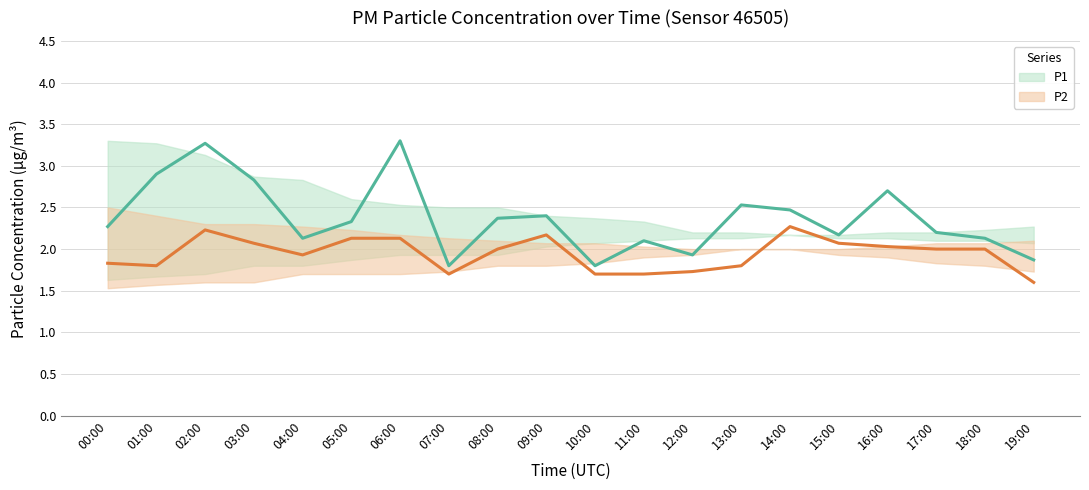

What are all the series names shown in the legend?

P1, P2